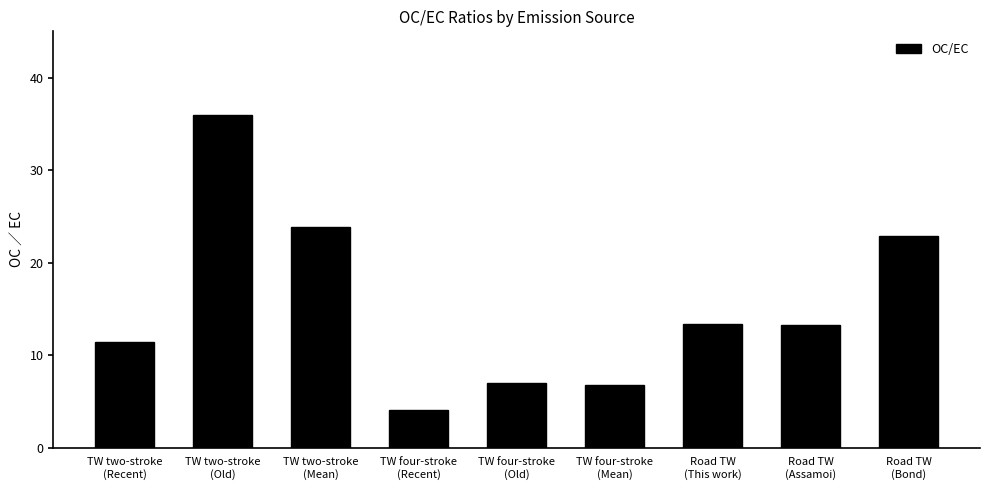

What value does the data have at TW two-stroke
(Mean)?

23.8